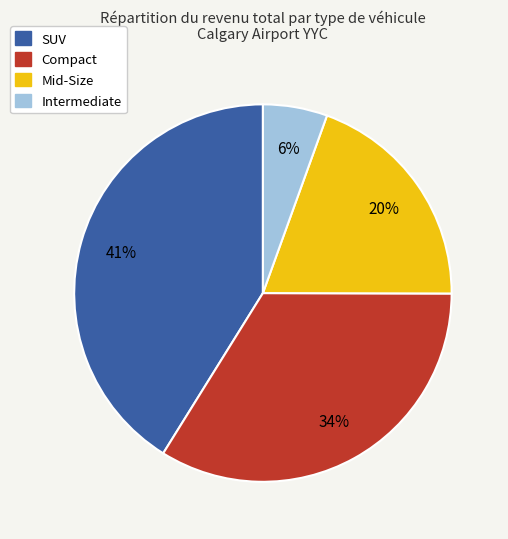

To the nearest percent, what is the average slice percentage?

25%